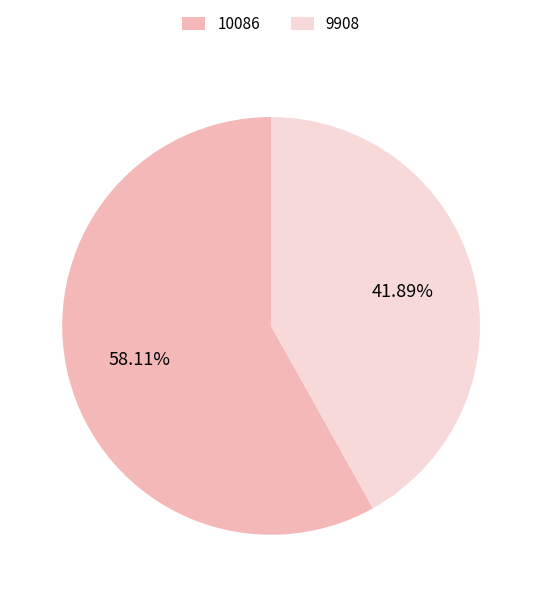

Between 10086 and 9908, which is larger?

10086